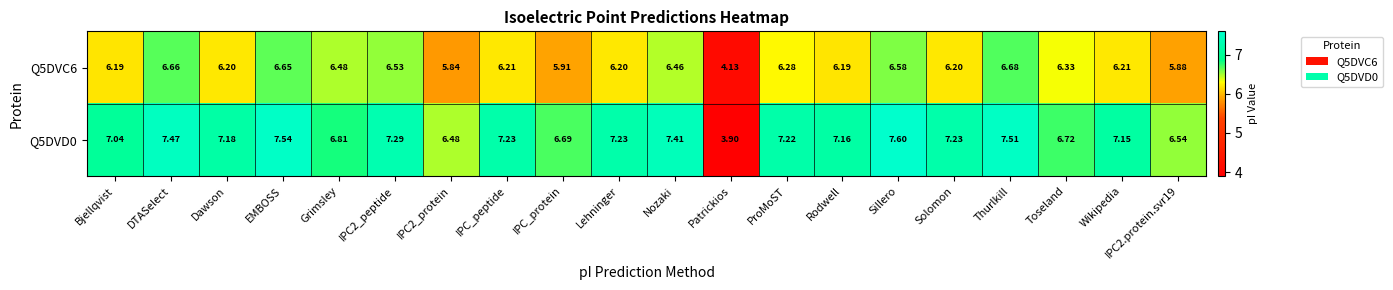

Is the value of Q5DVD0 at Toseland greater than the value of Q5DVC6 at Sillero?

Yes